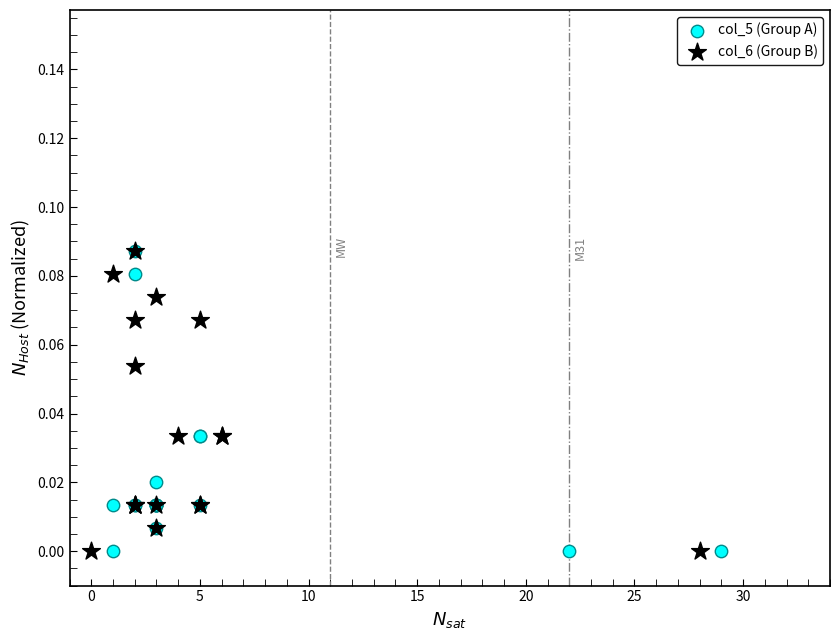

What are all the series names shown in the legend?

col_5 (Group A), col_6 (Group B)